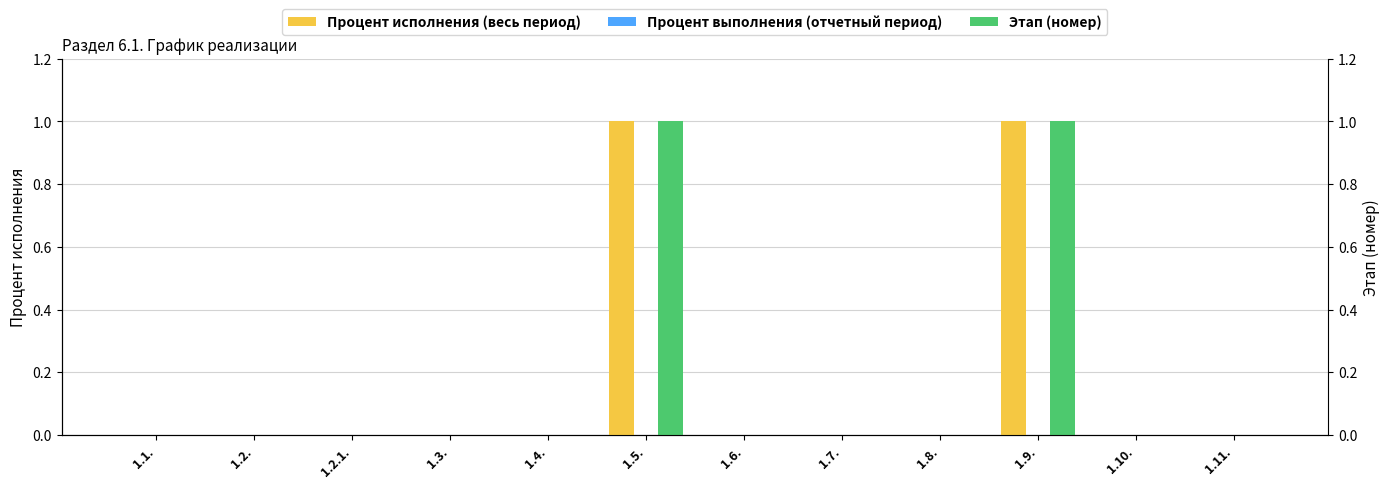

Rank the categories by Процент исполнения (весь период) value from highest to lowest.

1.5., 1.9., 1.1., 1.2., 1.2.1., 1.3., 1.4., 1.6., 1.7., 1.8., 1.10., 1.11.